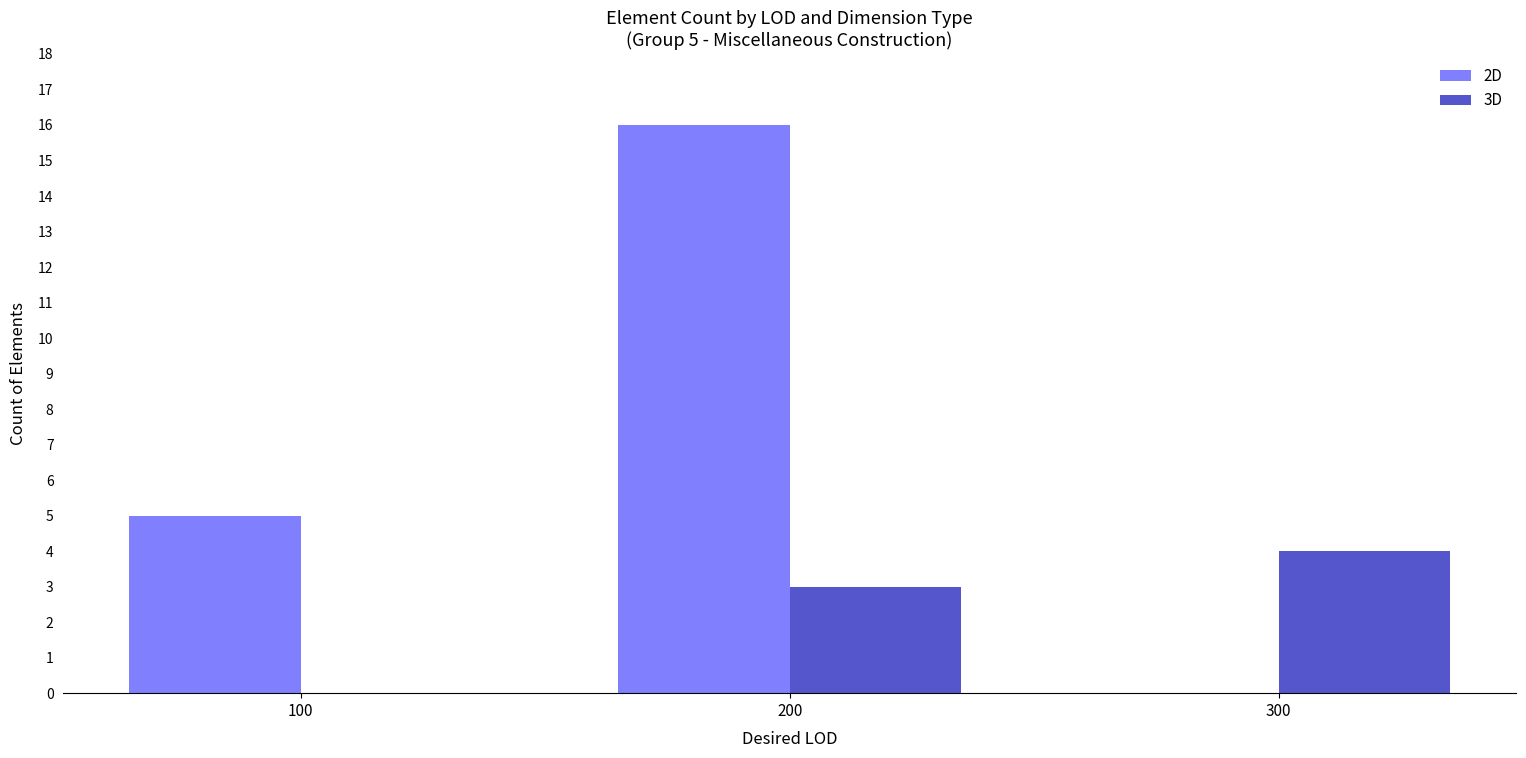

What are all the series names shown in the legend?

2D, 3D